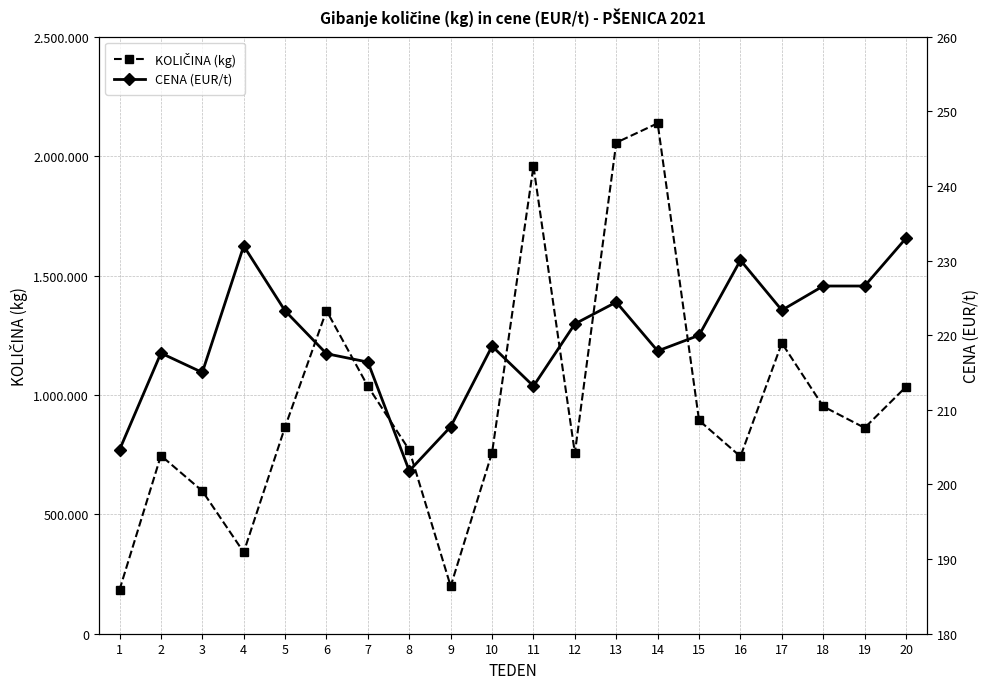

At which category does KOLIČINA (kg) reach its first local valley?

4